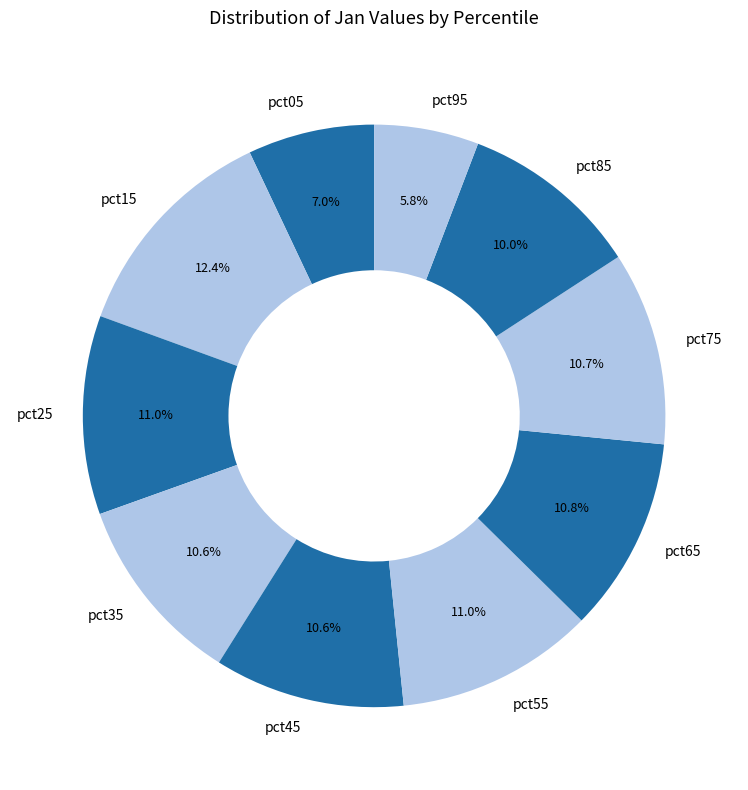

Is there a majority slice in this chart?

No